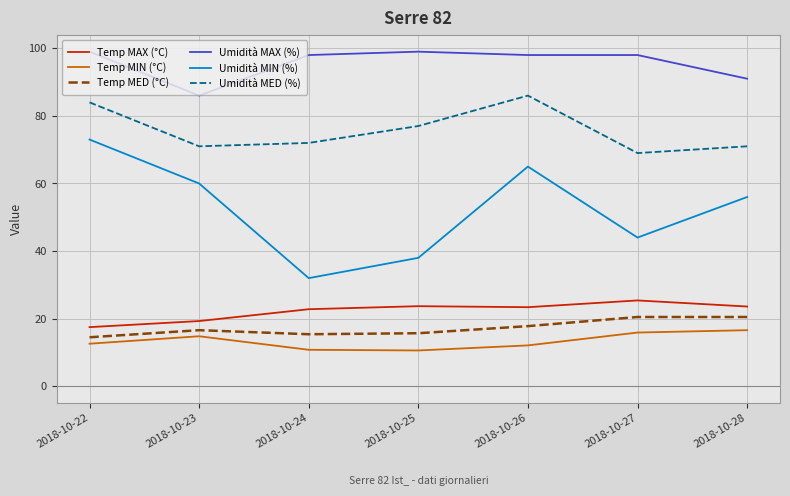

Is it true that Umidità MED (%) equals 45.7 at 2018-10-24?

False